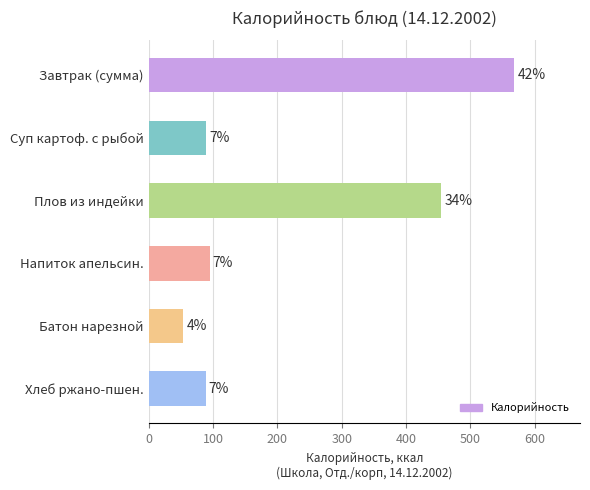

How many bars are there in total?

6